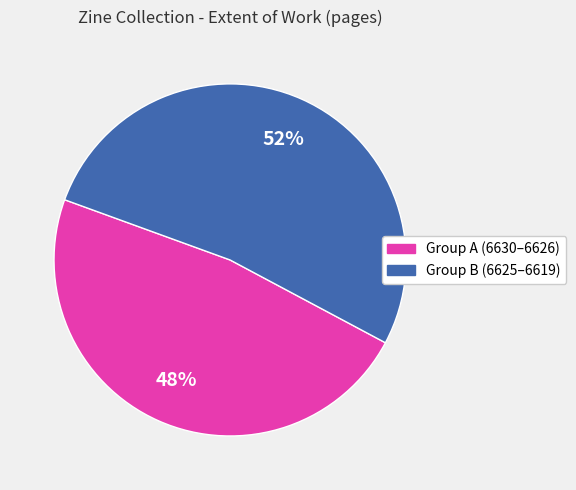

To the nearest percent, what is the difference between the largest and smallest slice percentages?

4%